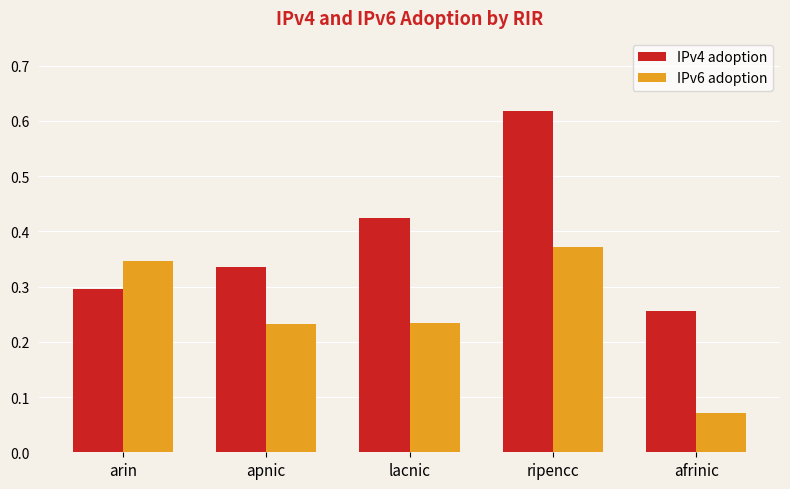

Which series has the widest spread of values?

IPv4 adoption